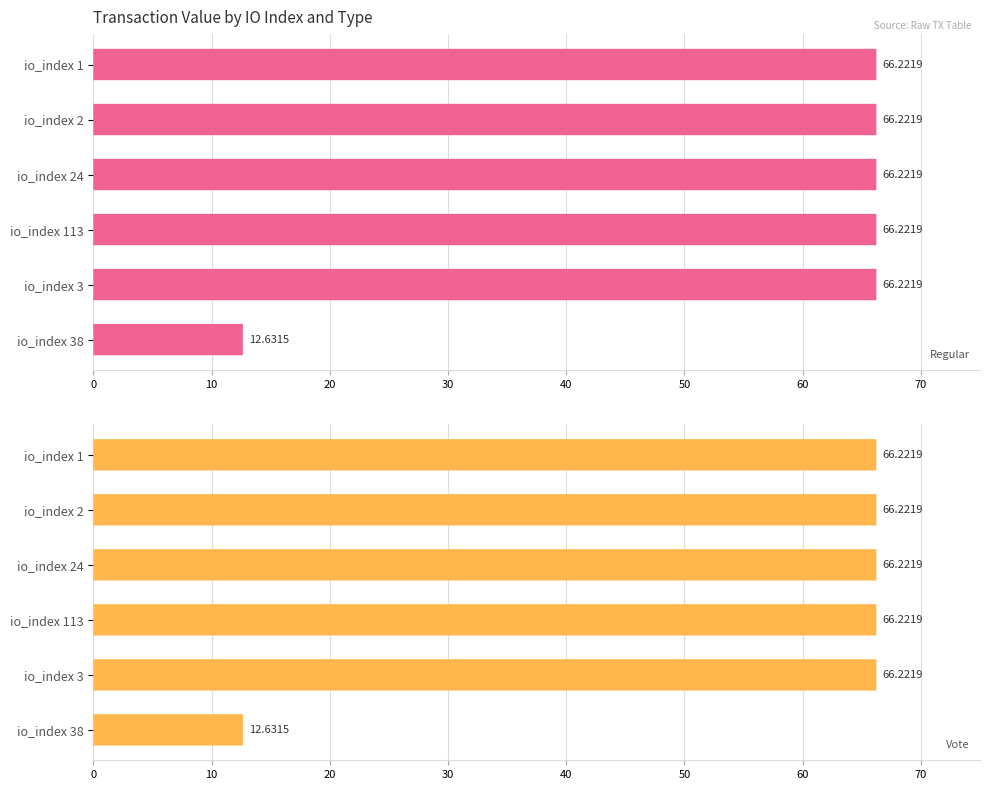

Are the bars grouped side by side (vs. stacked)?

Yes